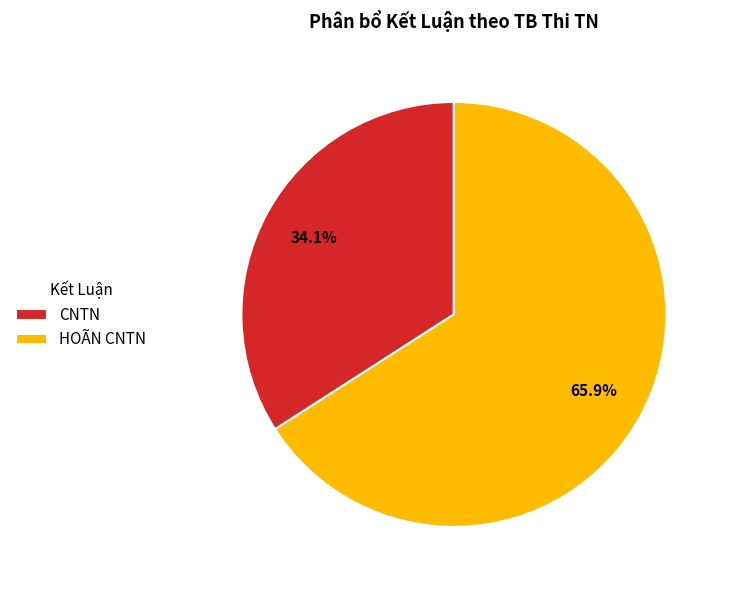

Rank the categories by value from highest to lowest.

HOÃN CNTN, CNTN